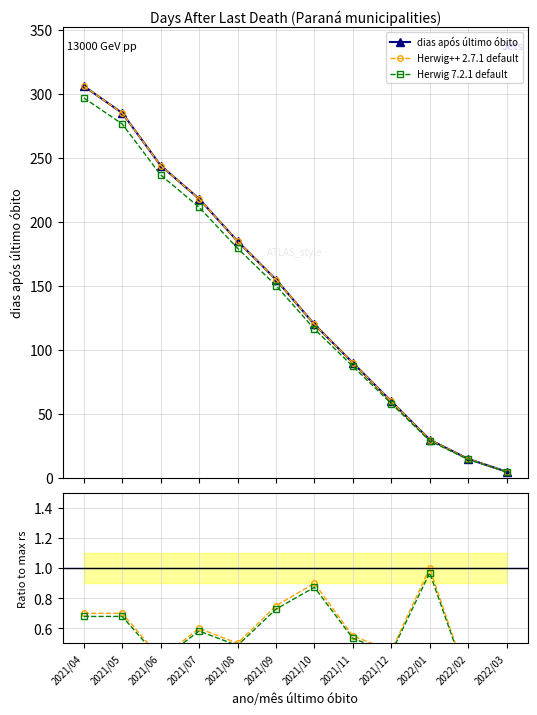

Which series has the largest total across all categories?

dias após último óbito